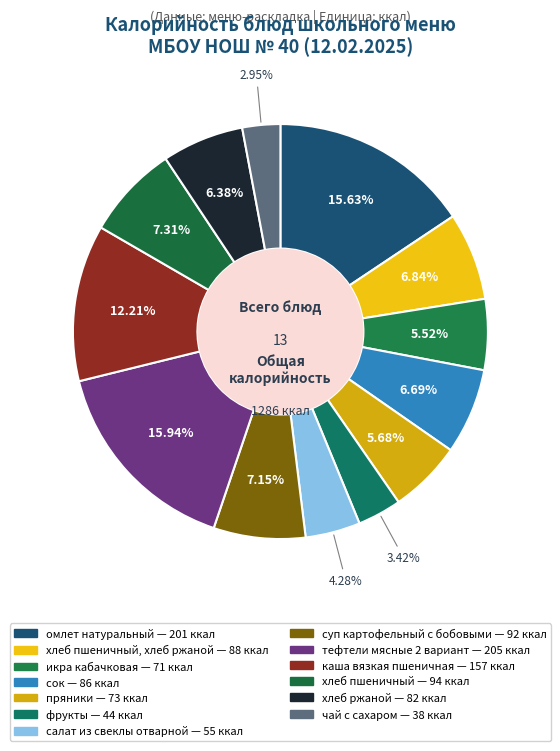

Rank the categories by value from lowest to highest.

чай с сахаром, фрукты, салат из свеклы отварной, икра кабачковая, пряники, хлеб ржаной, сок, хлеб пшеничный, хлеб ржаной, суп картофельный с бобовыми, хлеб пшеничный, каша вязкая пшеничная, омлет натуральный, тефтели мясные 2 вариант